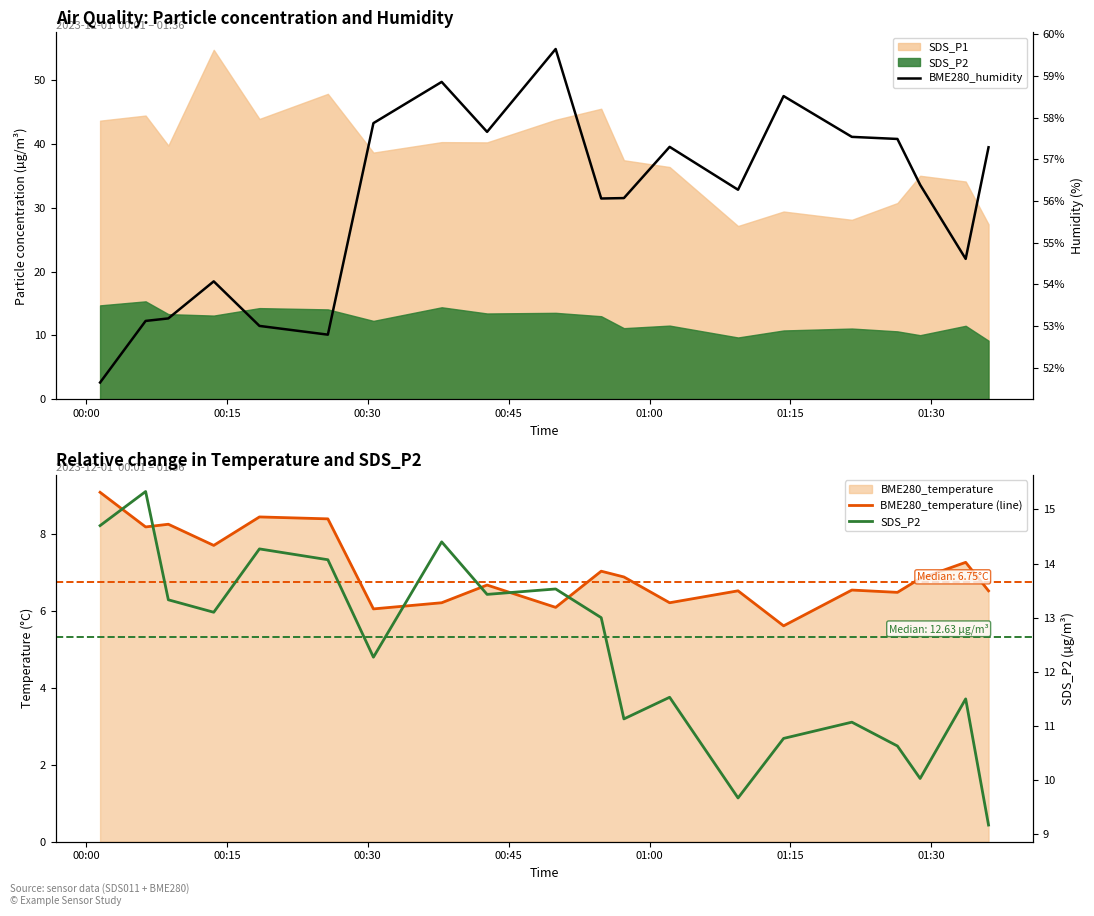

What is the difference between the maximum and minimum values in the BME280_humidity series?

8.0